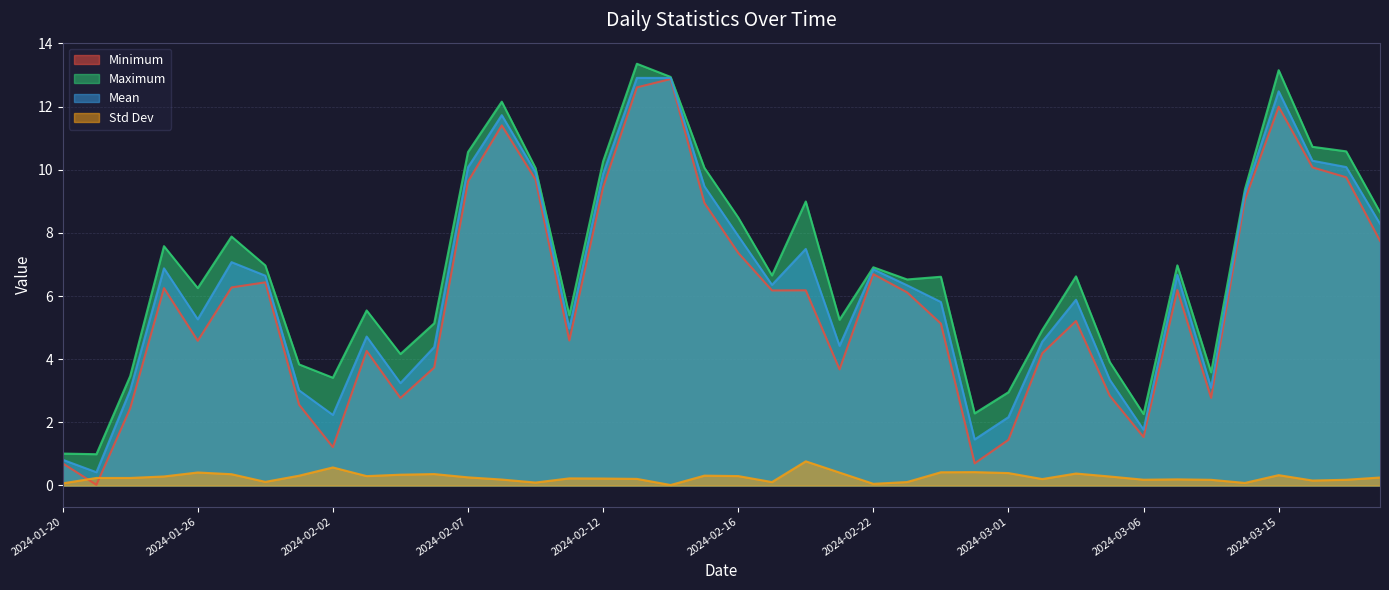

Reading left to right, transcribe all the data shown in this chart.

minimum: 0.7	0.0	2.4	6.3	4.6	6.3	6.4	2.6	1.2	4.3	2.8	3.7	9.6	11.4	9.7	4.6	9.4	12.6	12.9	8.9	7.4	6.2	6.2	3.7	6.7	6.1	5.1	0.7	1.4	4.2	5.2	2.8	1.5	6.2	2.8	9.0	12.0	10.1	9.8	7.7
maximum: 1.0	1.0	3.5	7.6	6.3	7.9	7.0	3.8	3.4	5.5	4.2	5.1	10.6	12.2	10.1	5.4	10.3	13.4	12.9	10.1	8.5	6.7	9.0	5.2	6.9	6.5	6.6	2.3	3.0	4.9	6.6	3.9	2.3	7.0	3.6	9.4	13.2	10.7	10.6	8.7
mean: 0.8	0.4	3.0	6.9	5.3	7.1	6.6	3.0	2.2	4.7	3.2	4.4	10.1	11.7	9.9	5.0	9.9	12.9	12.9	9.5	7.9	6.4	7.5	4.4	6.8	6.3	5.8	1.5	2.2	4.6	5.9	3.3	1.8	6.7	3.1	9.2	12.5	10.3	10.1	8.3
std: 0.1	0.2	0.2	0.3	0.4	0.4	0.1	0.3	0.6	0.3	0.3	0.4	0.3	0.2	0.1	0.2	0.2	0.2	0.0	0.3	0.3	0.1	0.8	0.4	0.1	0.1	0.4	0.4	0.4	0.2	0.4	0.3	0.2	0.2	0.2	0.1	0.3	0.2	0.2	0.3